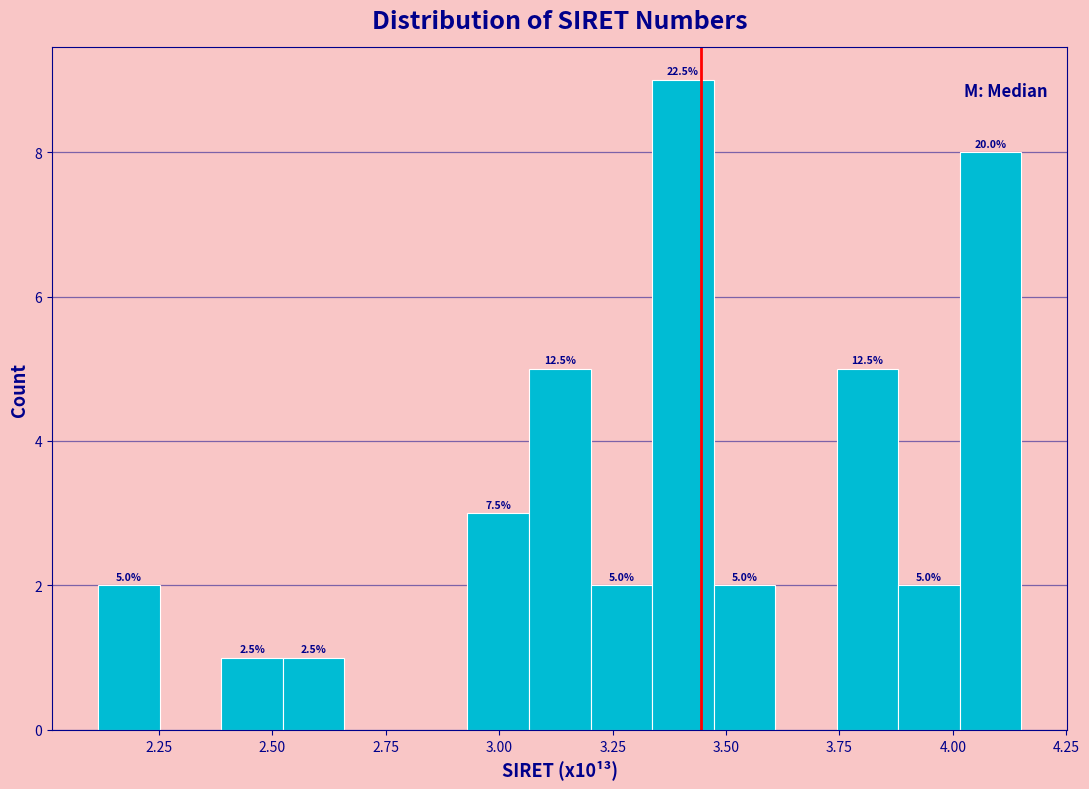

Around what value on the x-axis is the tallest bar? Give the approximate position of its centre, as read against the axis.

3.40